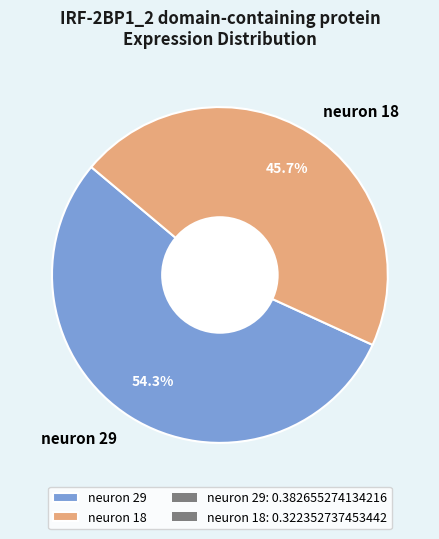

To the nearest percent, what is the difference between the largest and smallest slice percentages?

9%